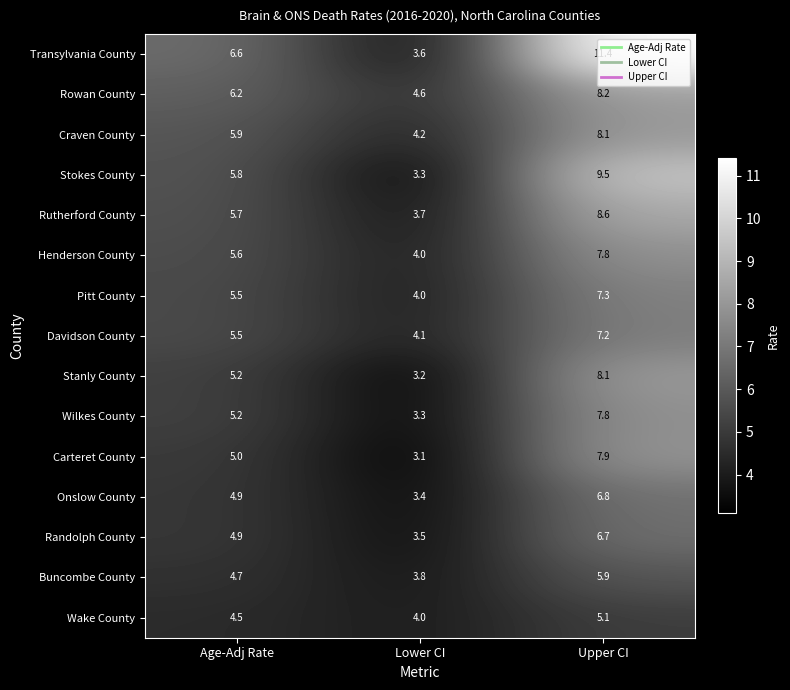

What is the maximum value for Rowan County?

8.2